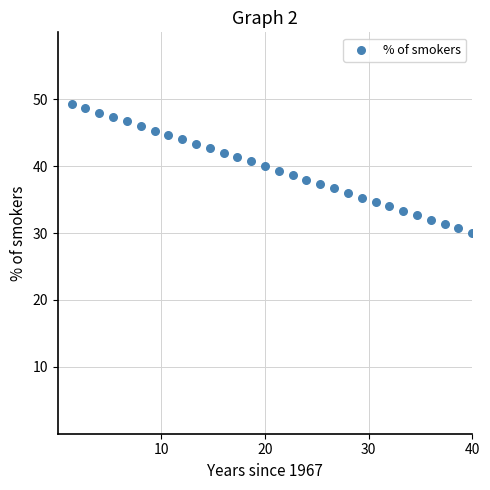

What is the range of X values (max minus min)?

38.7